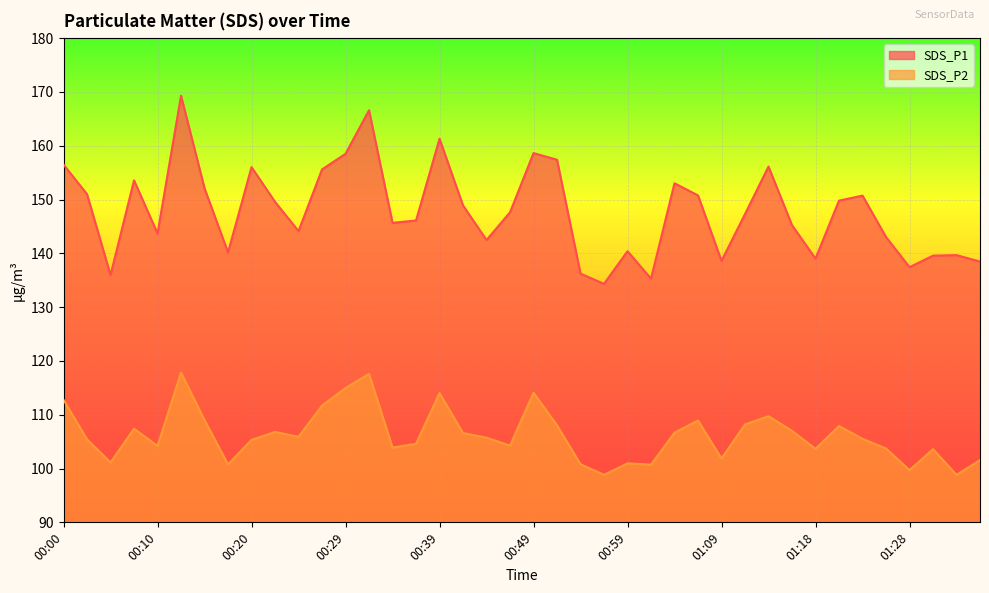

Rank the categories by SDS_P2 value from lowest to highest.

00:56, 01:33, 01:28, 01:01, 00:17, 00:54, 00:59, 00:05, 01:36, 01:09, 01:31, 01:18, 01:26, 00:34, 00:10, 00:46, 00:37, 00:20, 00:03, 01:23, 00:44, 00:24, 00:42, 01:04, 00:22, 01:16, 00:07, 01:21, 00:51, 01:11, 01:06, 00:15, 01:13, 00:27, 00:00, 00:39, 00:49, 00:29, 00:32, 00:12